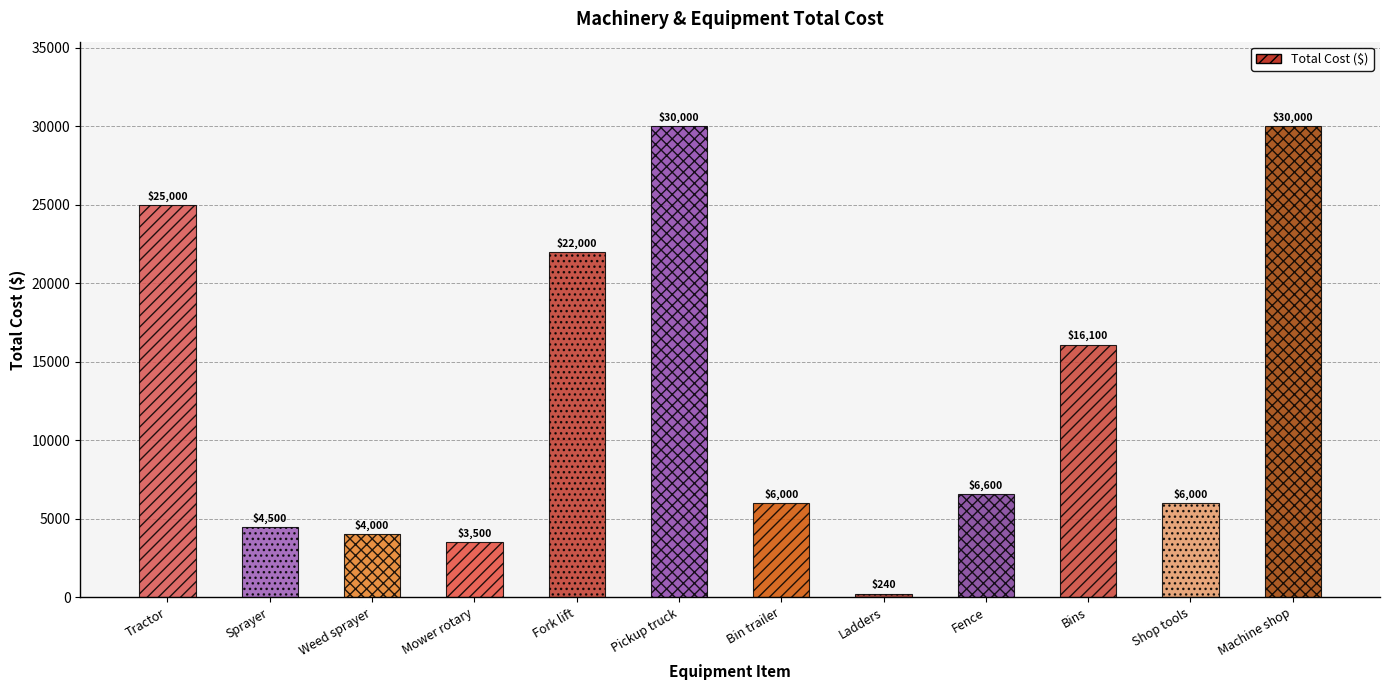

Reading left to right, what are all the values shown in this chart?

25000	4500	4000	3500	22000	30000	6000	240	6600	16100	6000	30000